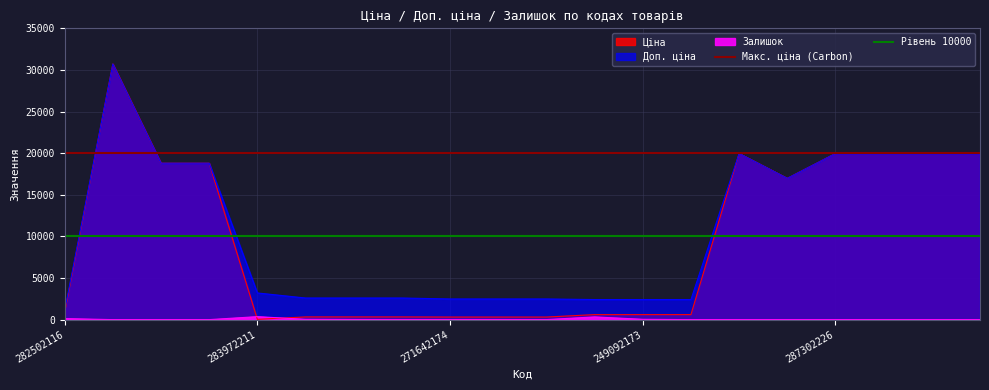

Is the value of Рівень 10000 at 283972211 greater than the value of Макс. ціна (Carbon) at 283972211?

No